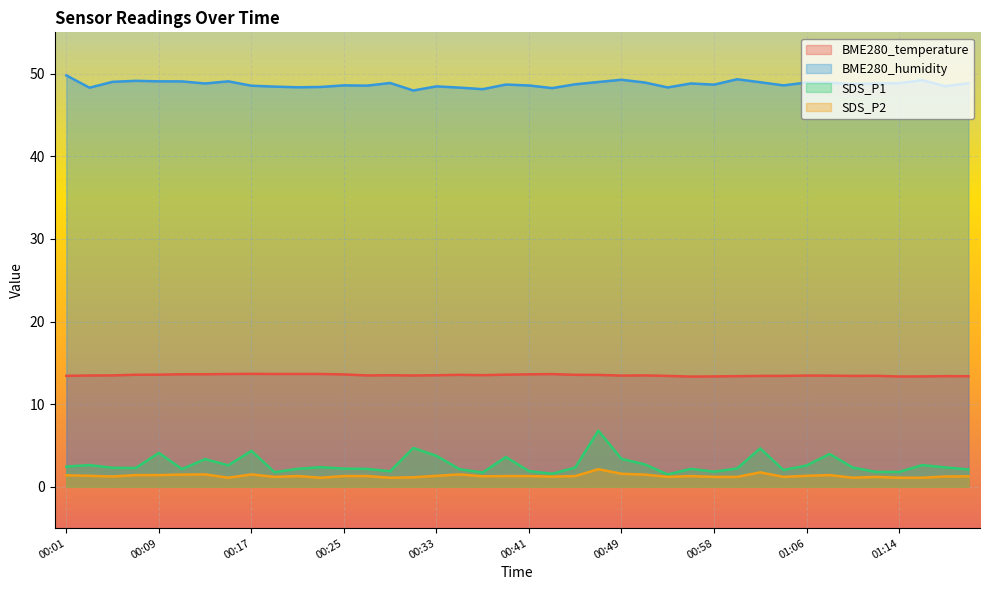

How many interior local peaks does the BME280_humidity series have?

11